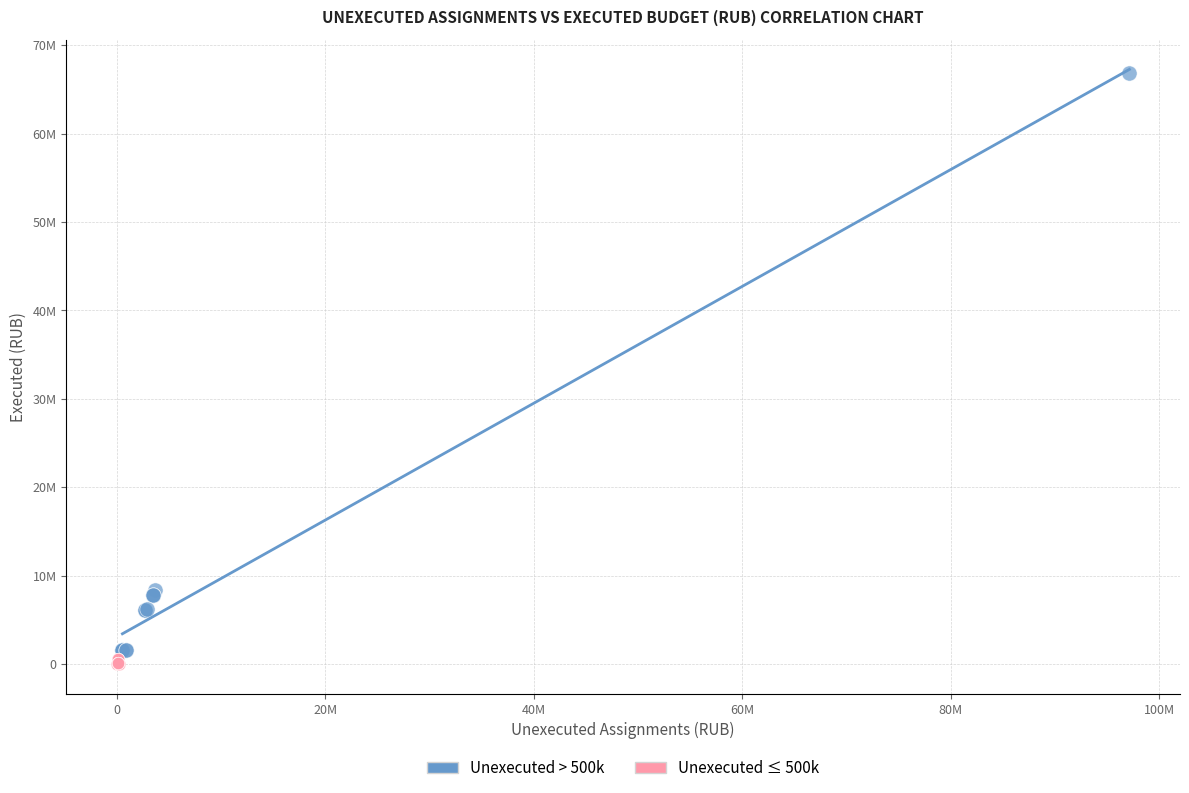

What are all the series names shown in the legend?

Unexecuted > 500k, Unexecuted ≤ 500k